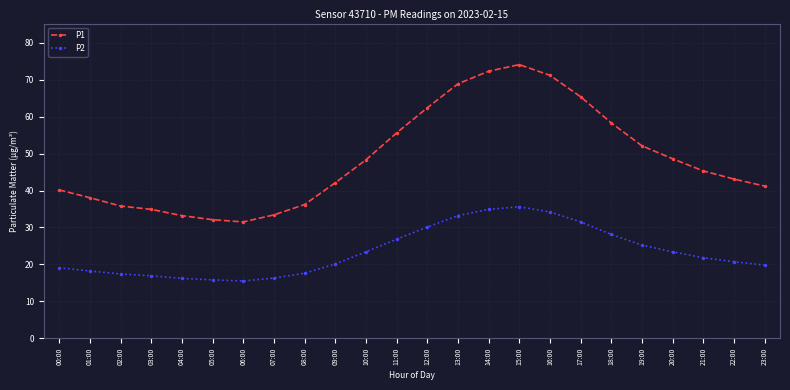

The value of P2 at 08:00 is 17.6. True or false?

True